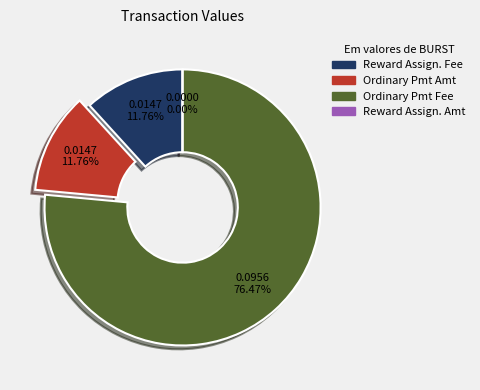

Which has a higher value, Ordinary Payment (Amount) or Ordinary Payment (Fee)?

Ordinary Payment (Fee)